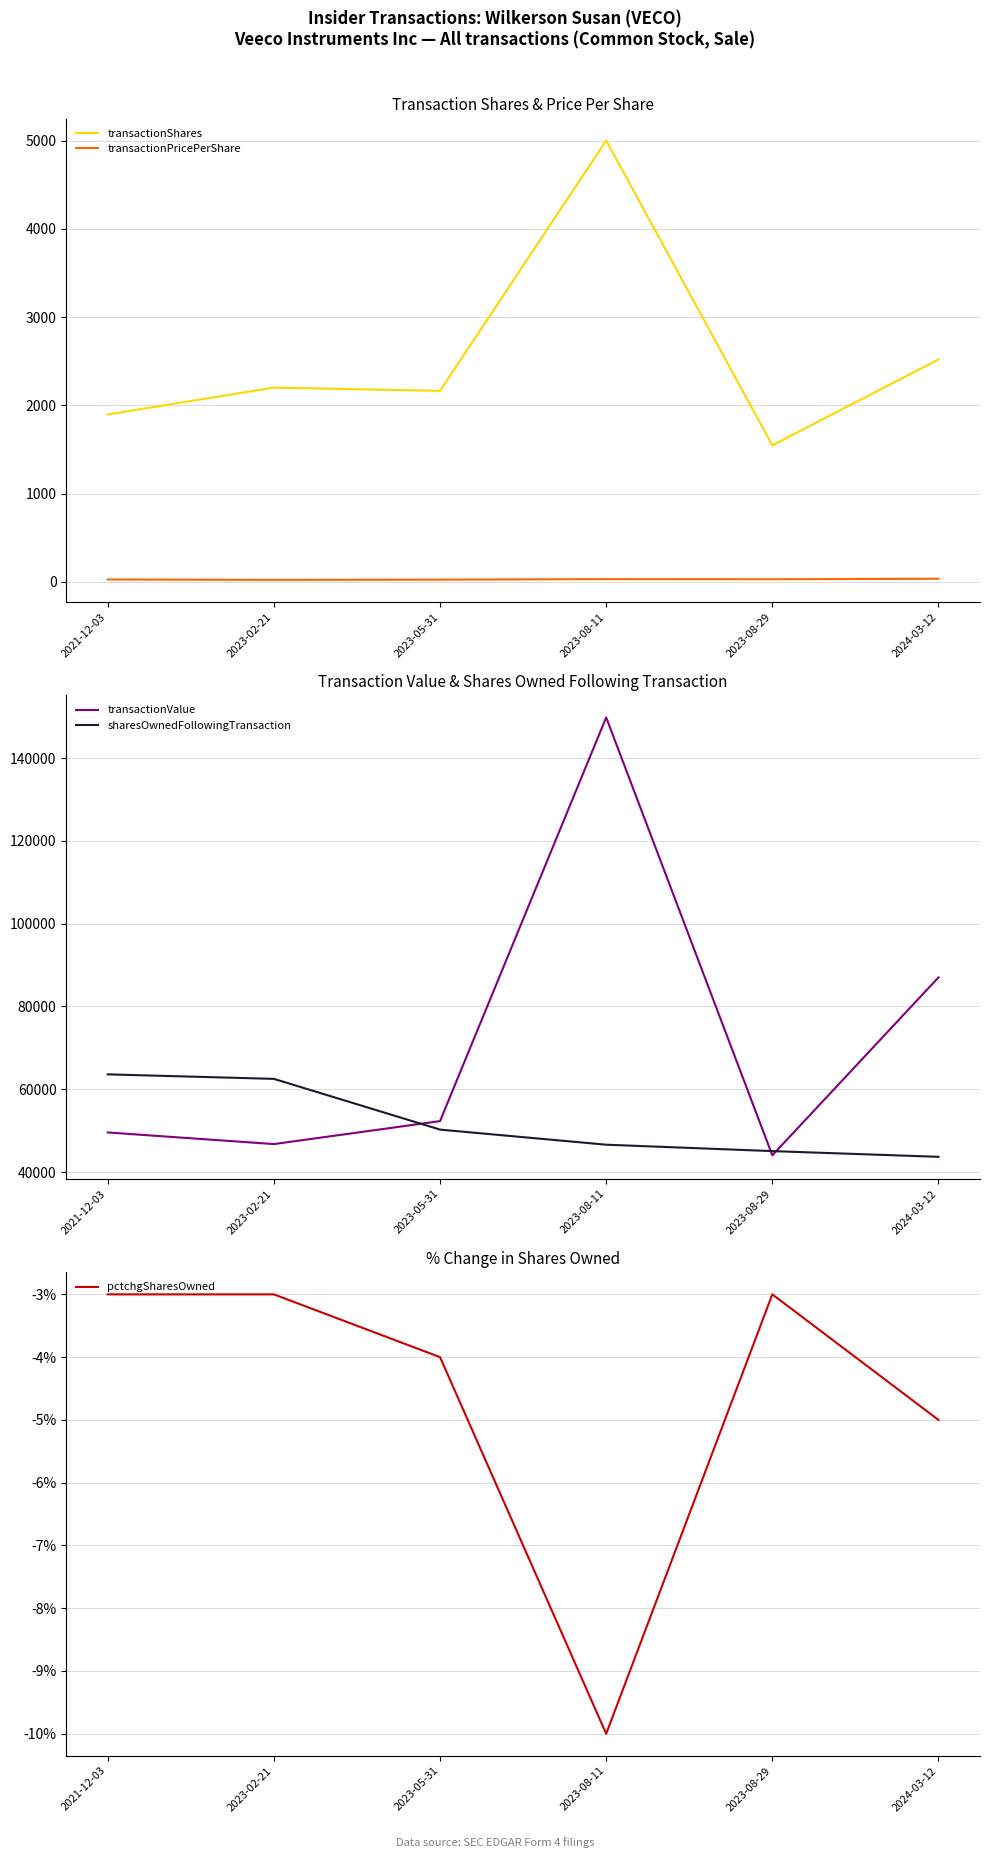

Between which two adjacent categories do transactionValue and sharesOwnedFollowingTransaction first intersect?

2023-02-21 and 2023-05-31